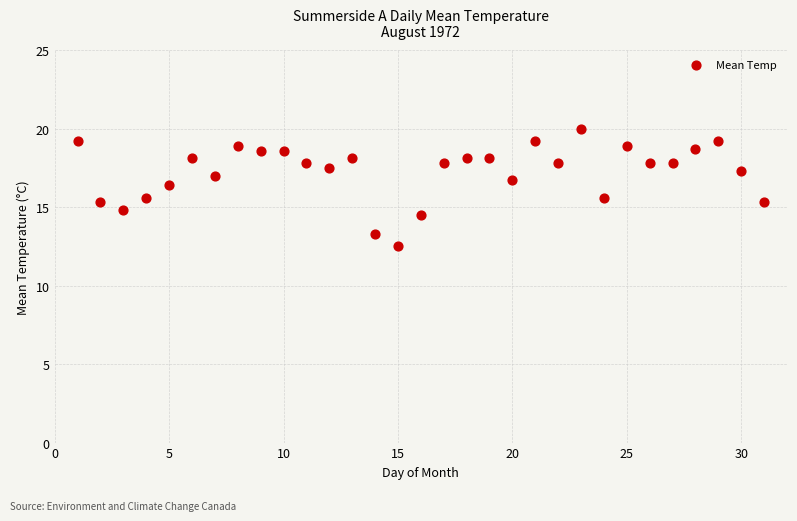

What is the range of X values (max minus min)?

30.0